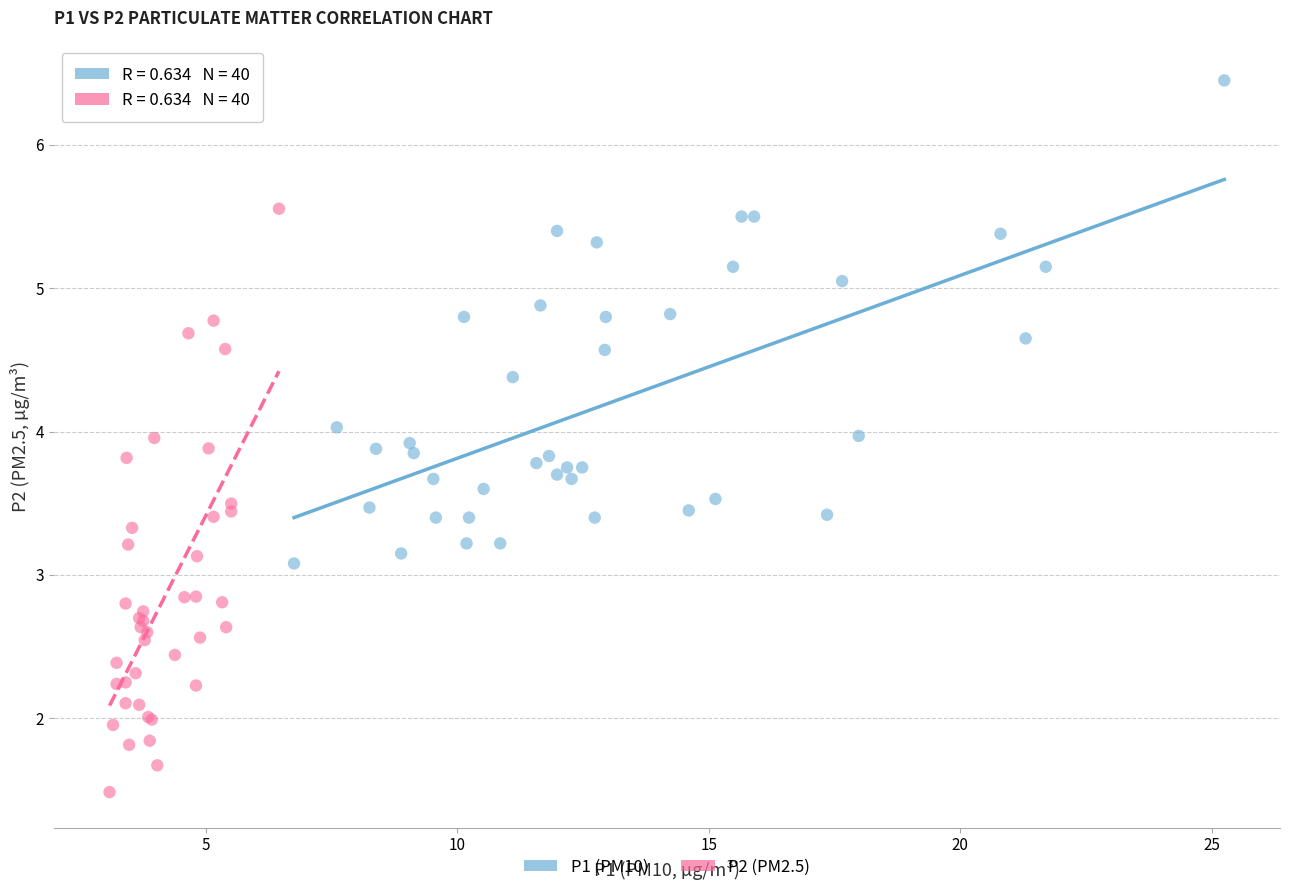

Which series reaches the minimum Y coordinate?

P2 (PM2.5)